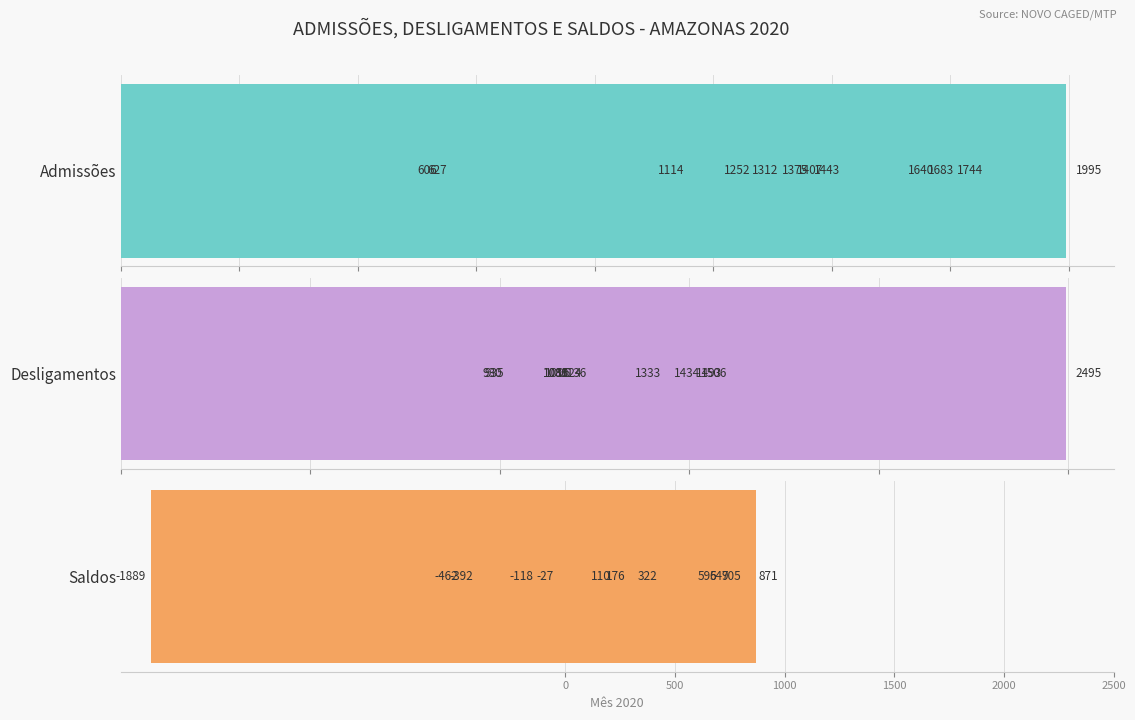

How many data points in Saldos are less than 176?

6